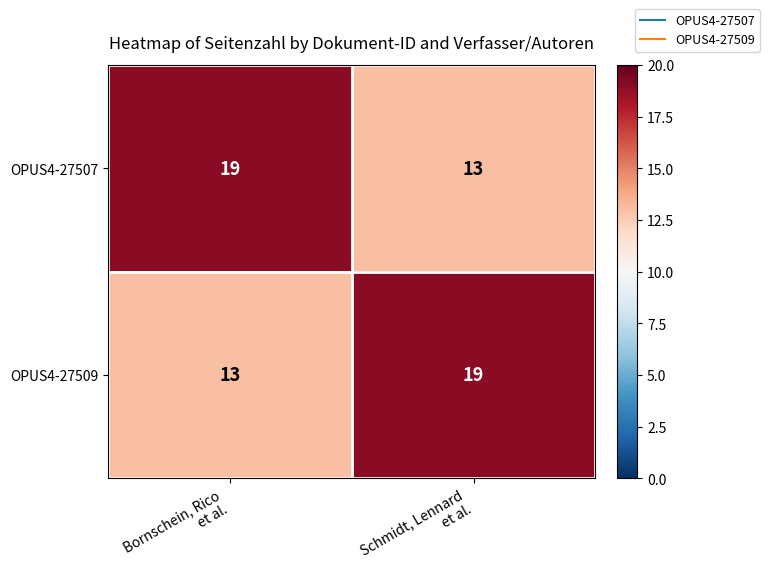

What is the smallest value displayed?

13